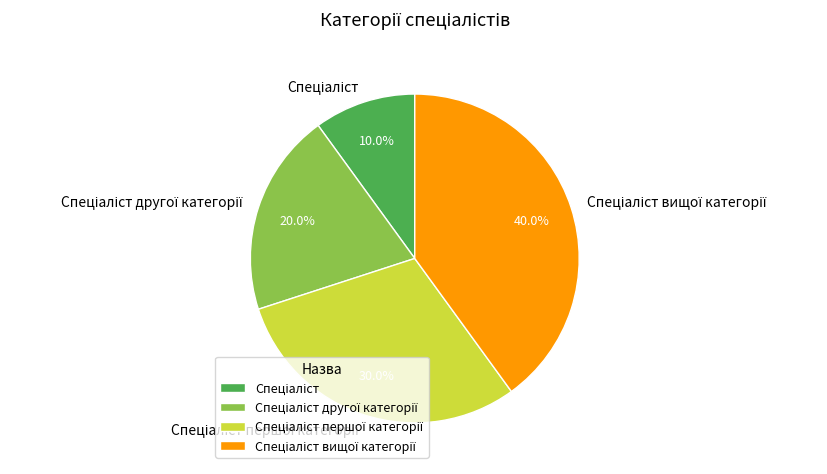

Is there a majority slice in this chart?

No